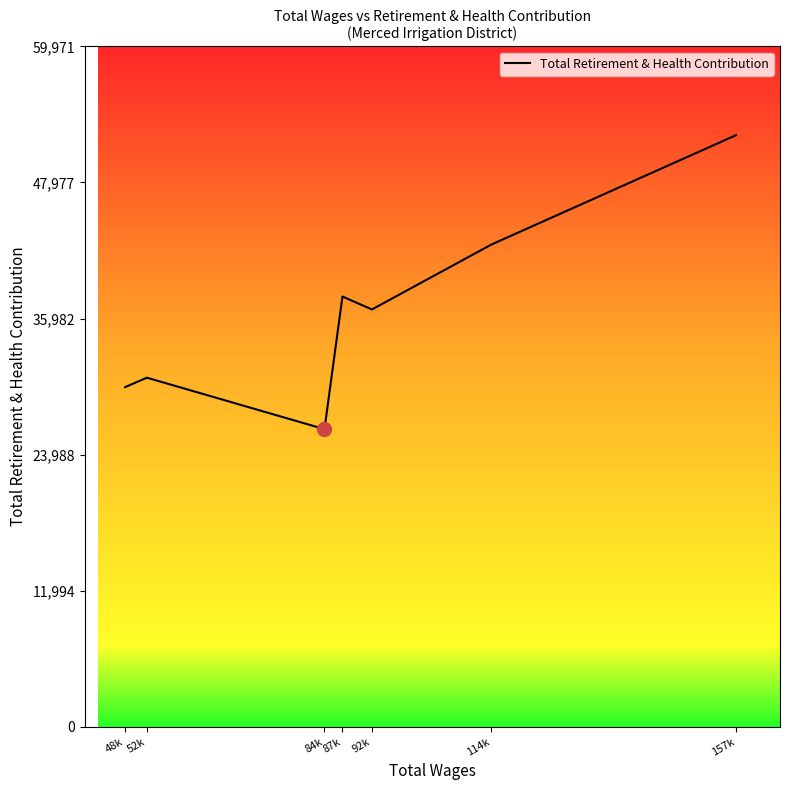

How many interior local peaks (higher than both neighbors) does the data have?

2